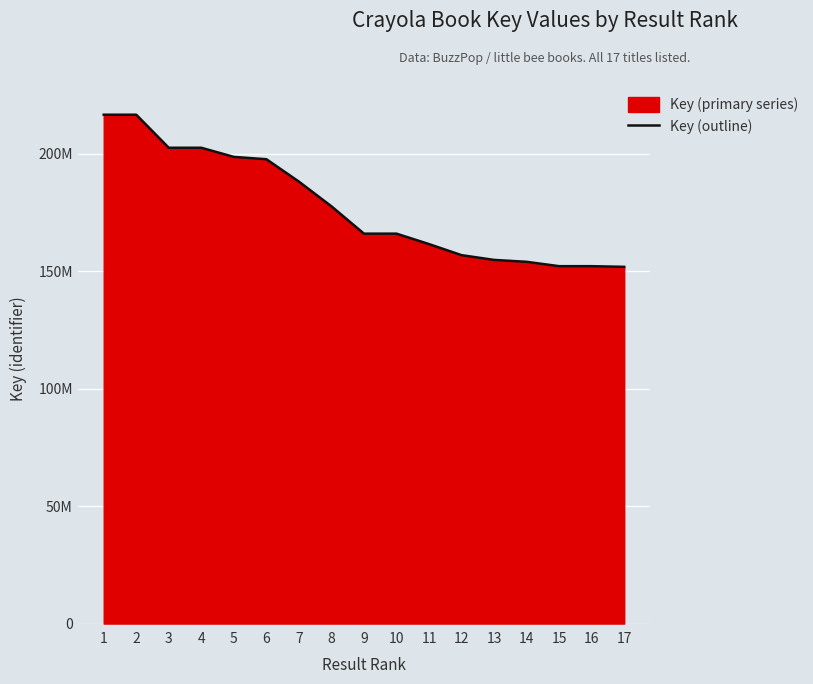

What is the change in value from 10 to 13?

-11180608